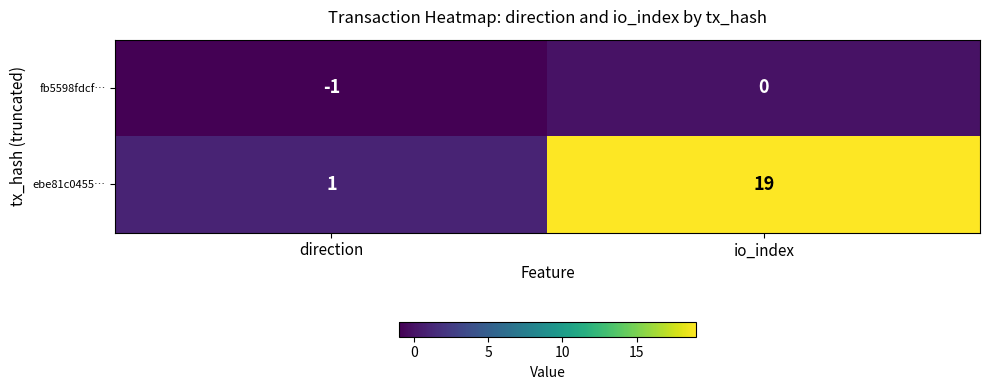

Which series has the widest spread of values?

ebe81c0455…